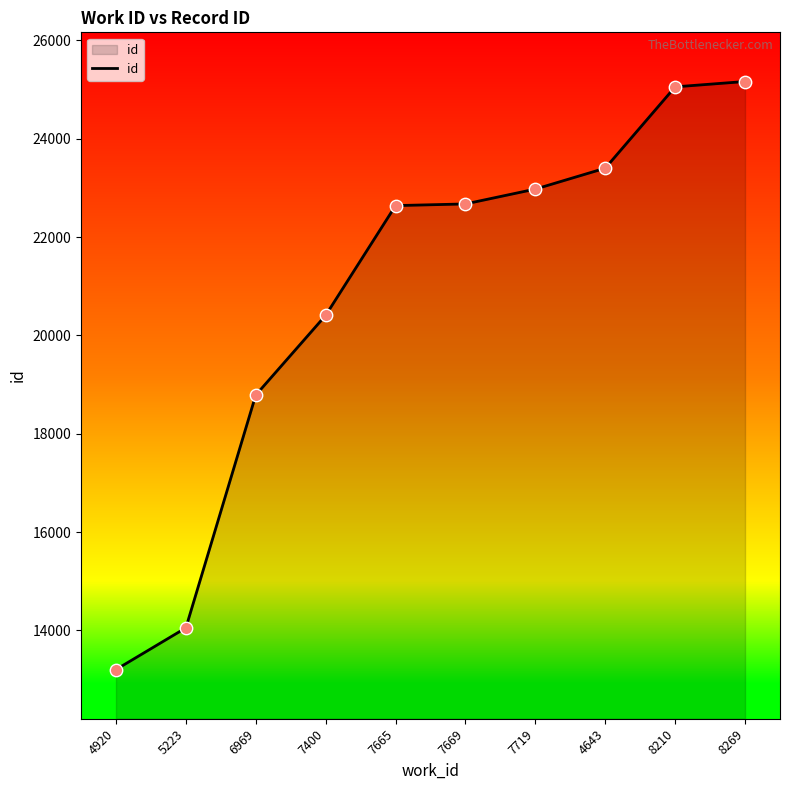

What is the change in value from 5223 to 7669?

+8622